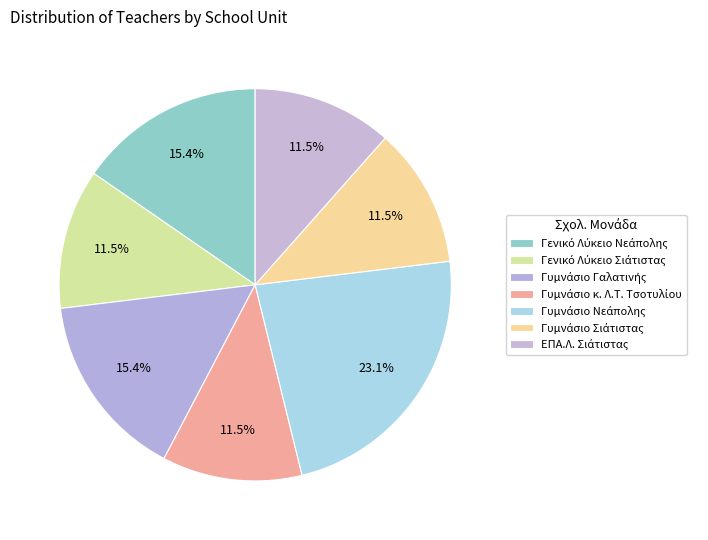

True or false: Γενικό Λύκειο Νεάπολης accounts for 15% of the total.

True